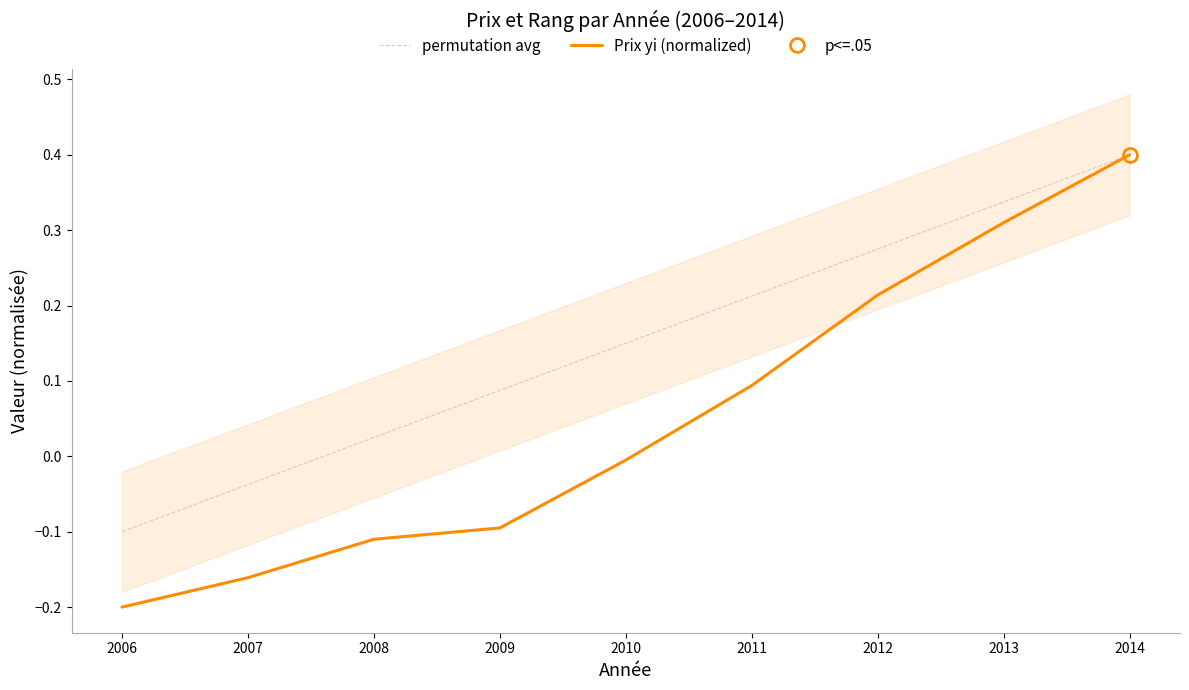

Is it true that permutation avg equals 0.0 at 2009?

False